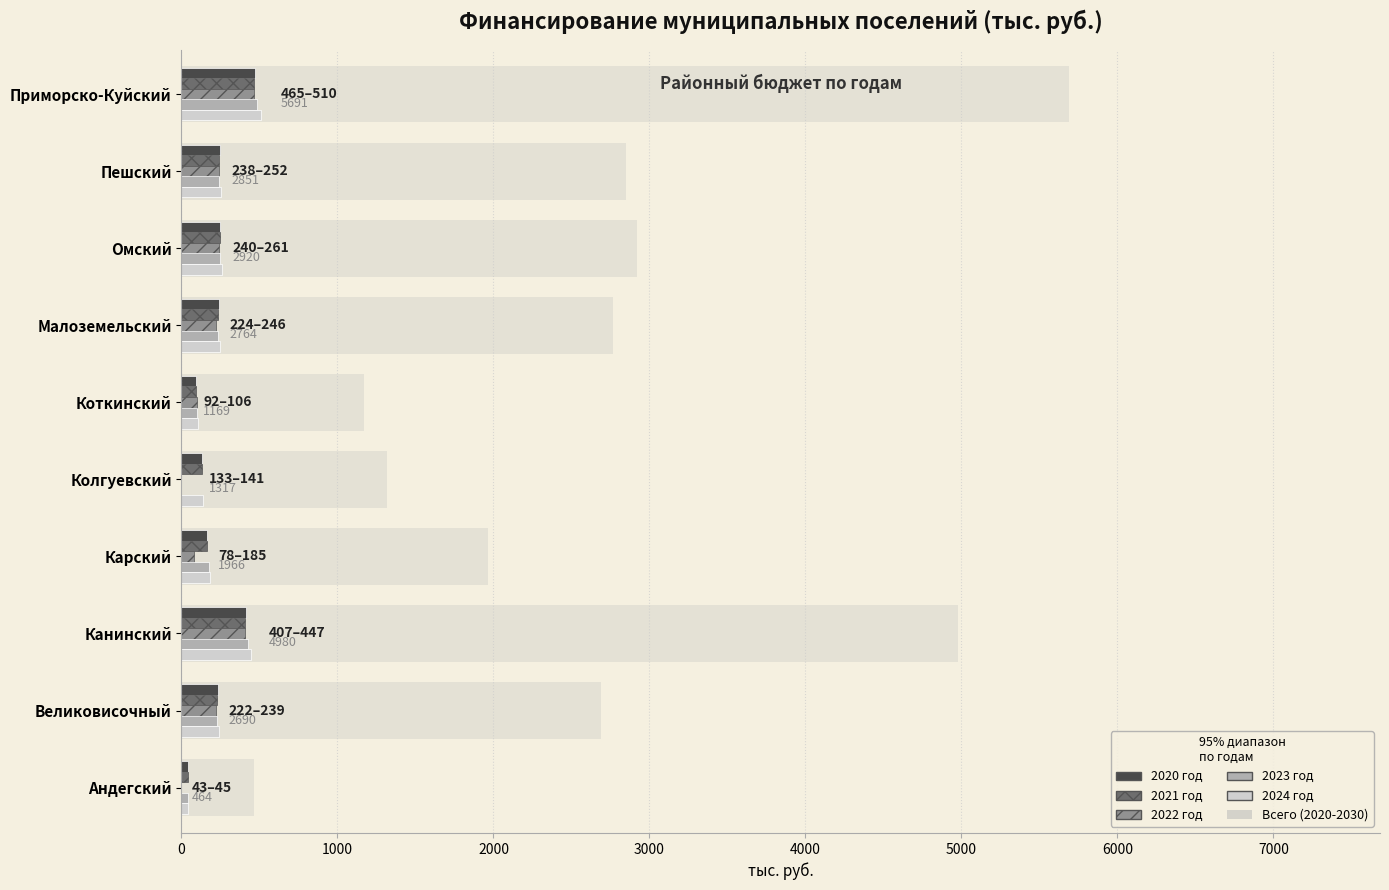

At which category does the chart reach its peak across all series?

Приморско-Куйский